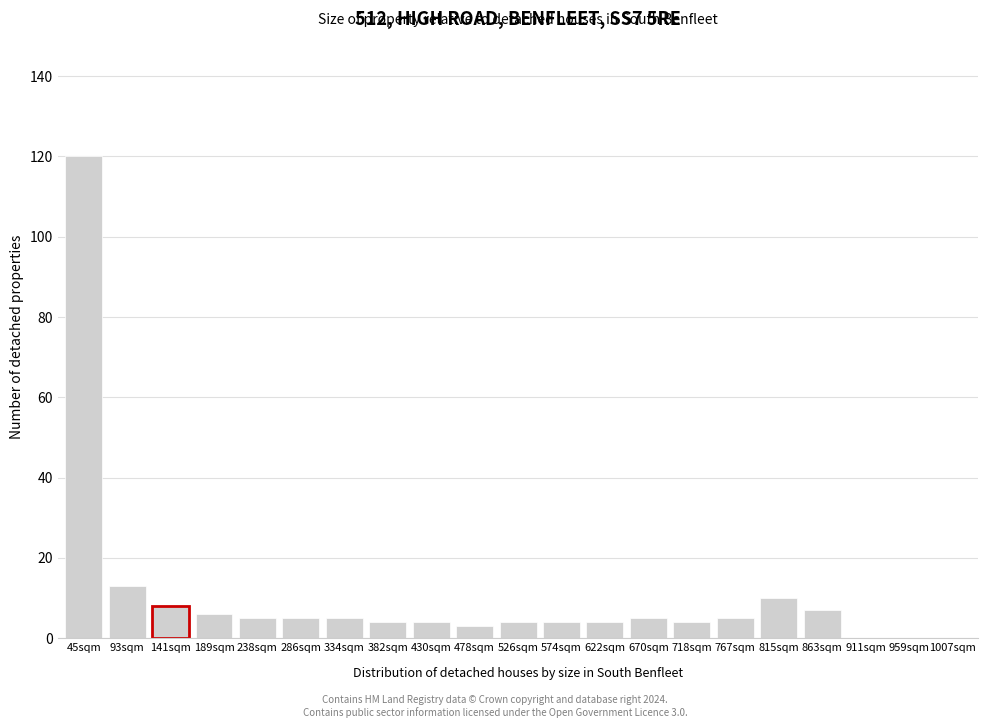

Reading right to left, extract all data points from this chart.

1007sqm=0	959sqm=0	911sqm=0	863sqm=7	815sqm=10	767sqm=5	718sqm=4	670sqm=5	622sqm=4	574sqm=4	526sqm=4	478sqm=3	430sqm=4	382sqm=4	334sqm=5	286sqm=5	238sqm=5	189sqm=6	141sqm=8	93sqm=13	45sqm=120